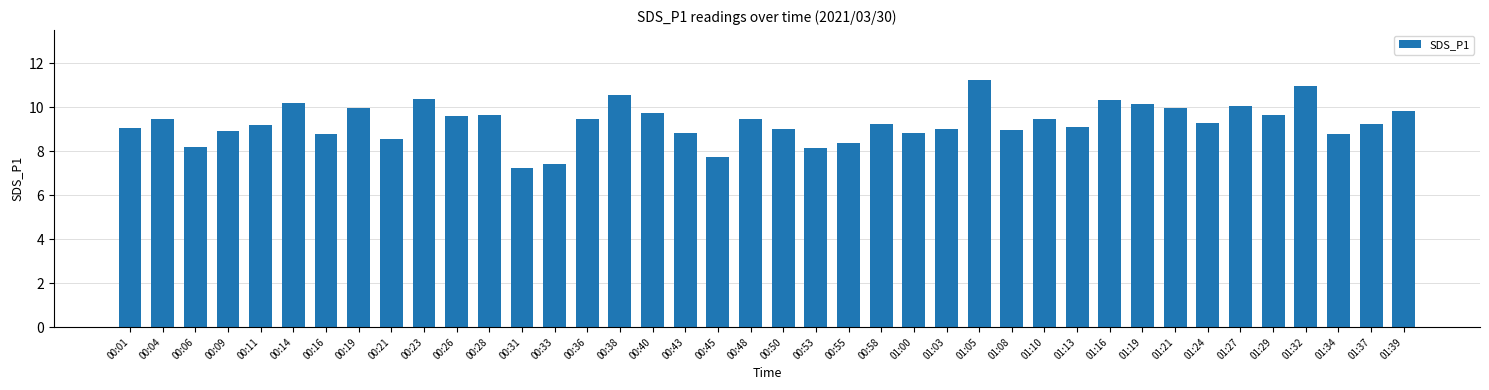

Is it true that the value at 01:24 is 9.3?

True